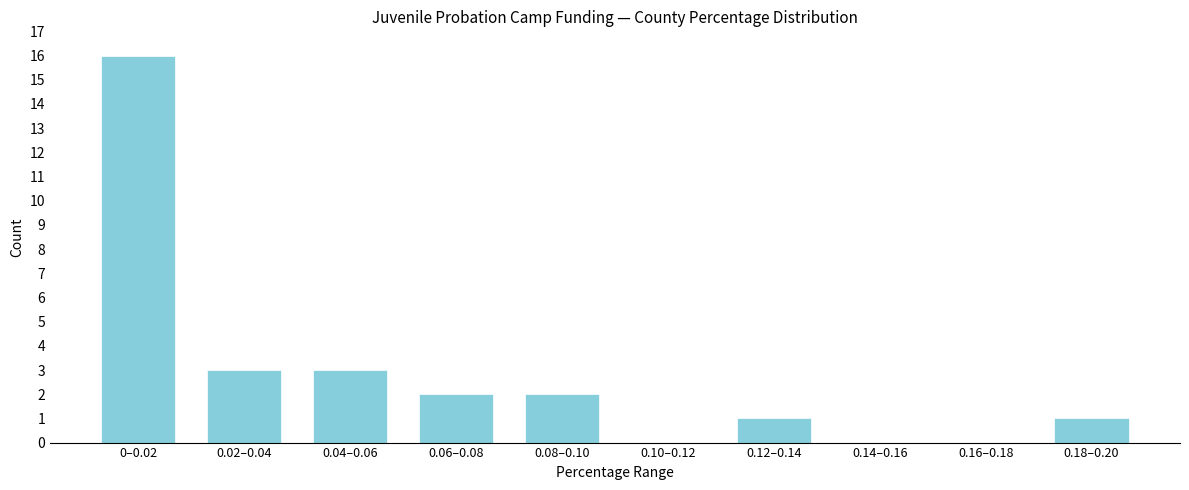

Reading left to right, transcribe all the data shown in this chart.

0–0.02=16	0.02–0.04=3	0.04–0.06=3	0.06–0.08=2	0.08–0.10=2	0.10–0.12=0	0.12–0.14=1	0.14–0.16=0	0.16–0.18=0	0.18–0.20=1